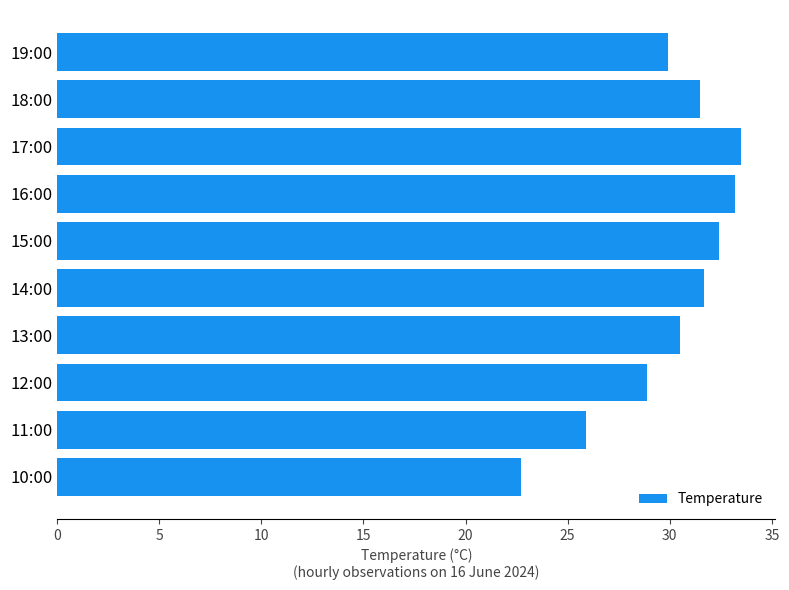

What is the value of the 6th bar from the top?

31.7